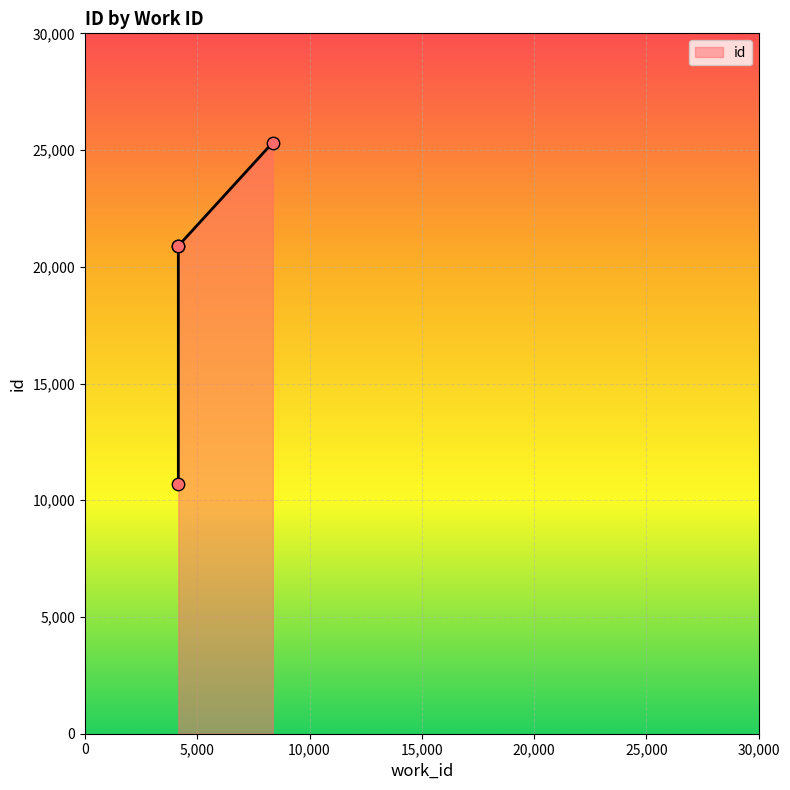

What is the change in value from 4159 to 4159?

+10185